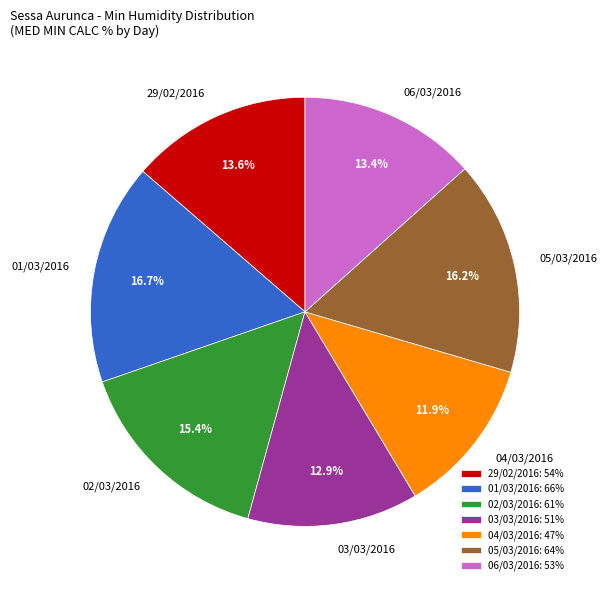

Does 03/03/2016 represent more than half of the total?

No